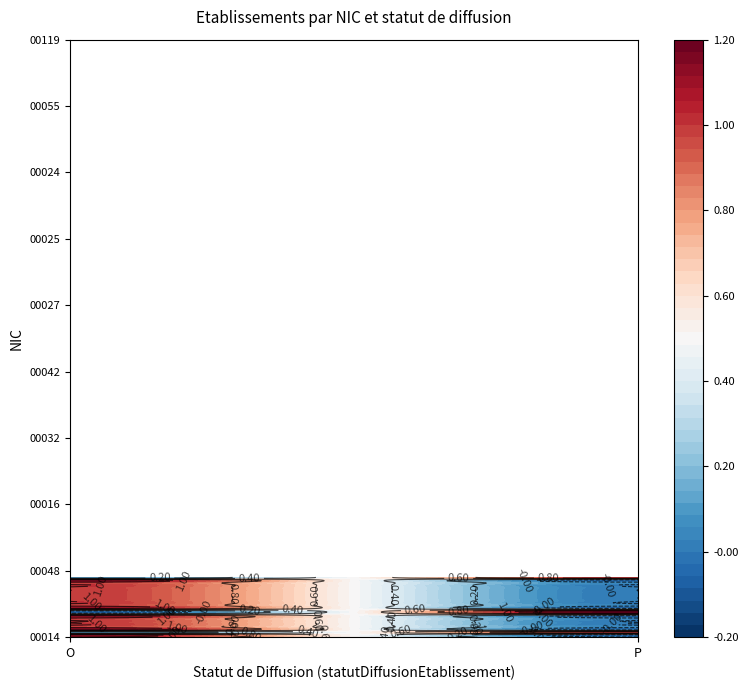

List the series in order of their peak value, highest first.

00014, 00030, 00048, 00011, 00010, 00016, 00028, 00012, 00032, 00019, 00026, 00042, 00087, 00027, 00037, 00045, 00025, 00040, 00022, 00024, 00023, 00017, 00055, 00035, 00049, 00119